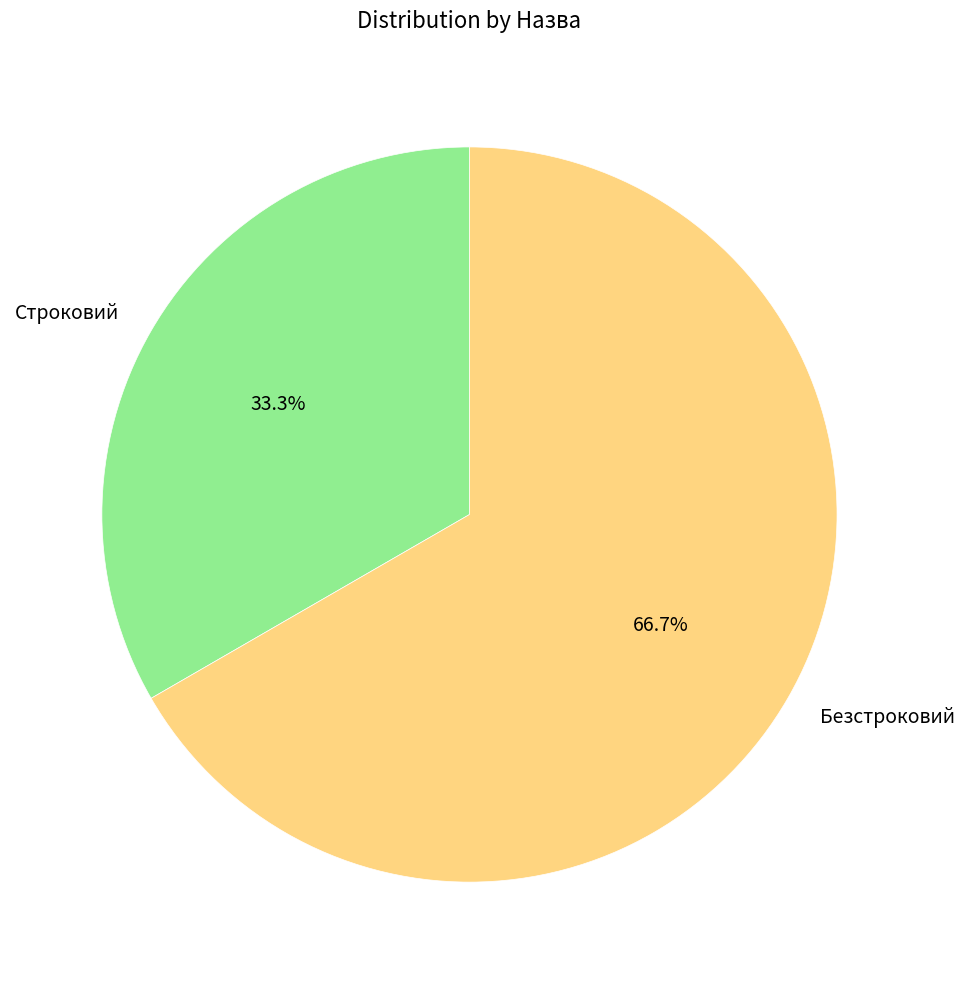

Count the number of slices in the pie.

2